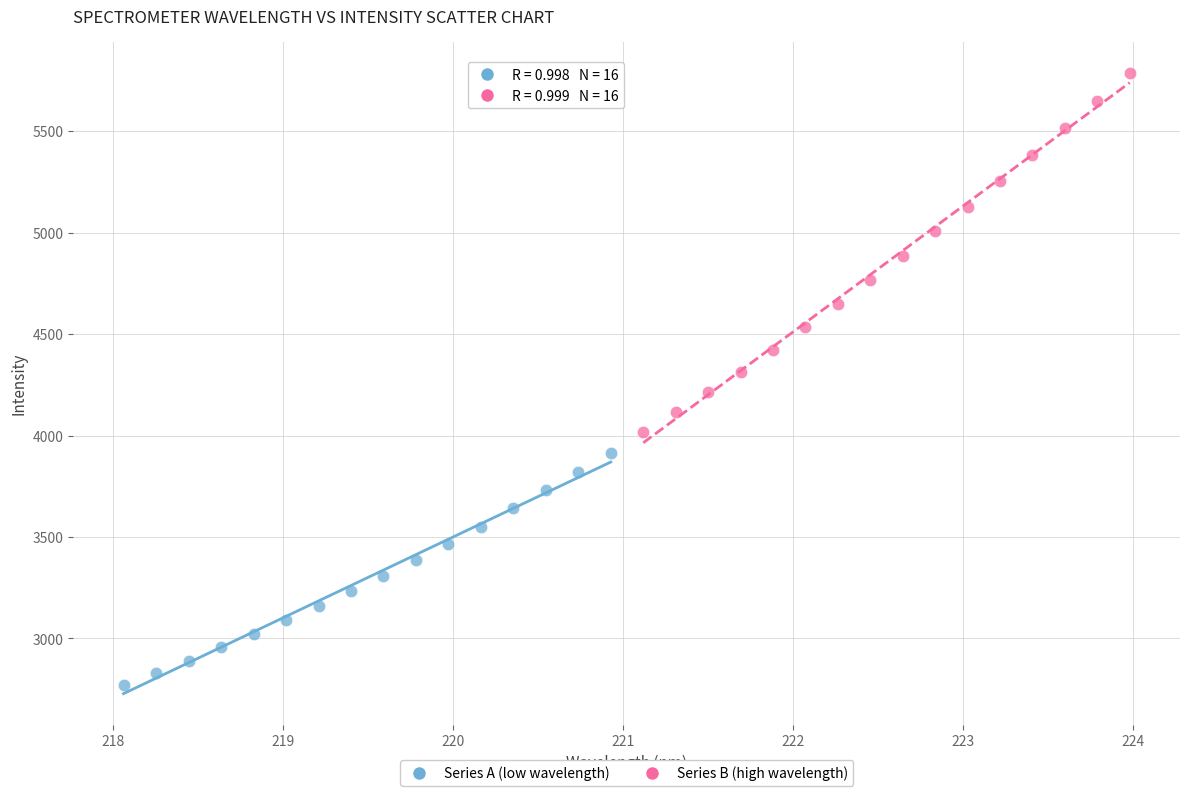

Which series contains the lowest Y value?

Series A (low wavelength)